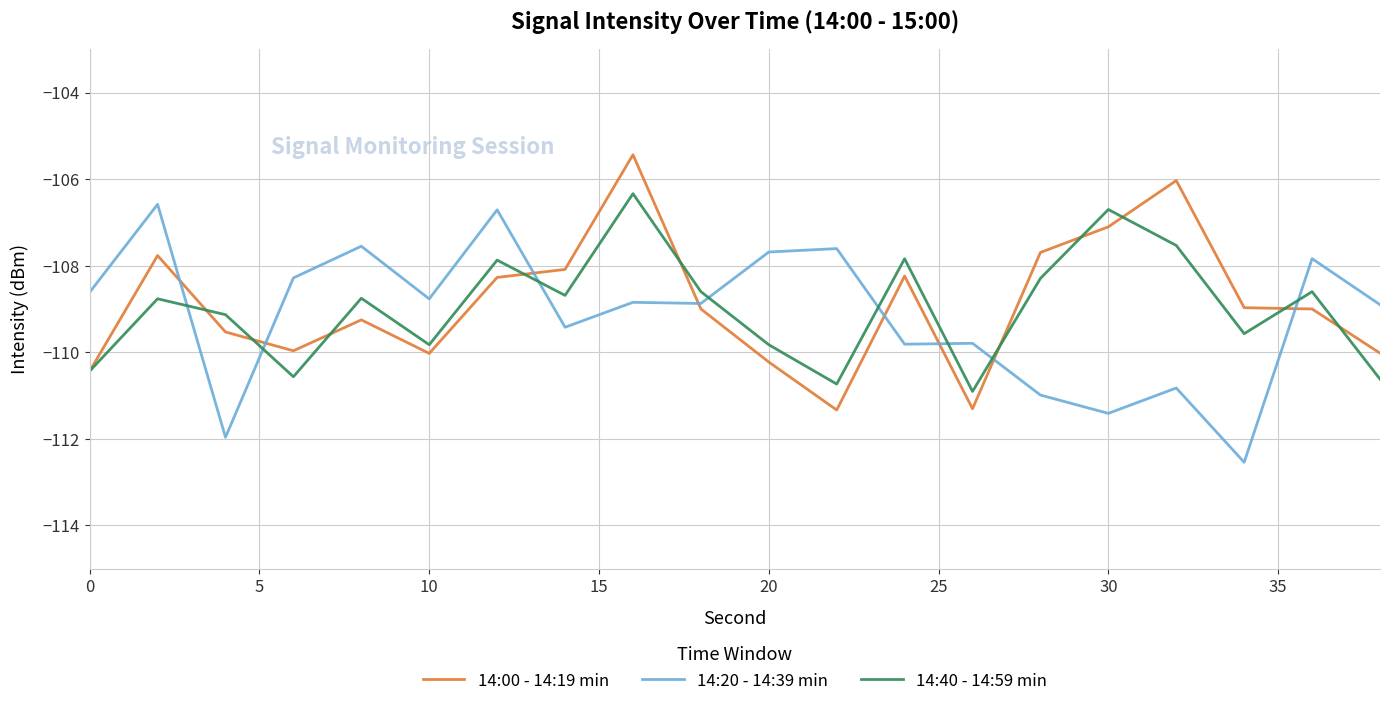

What is the lowest value of the 14:20 - 14:39 min series?

-112.5